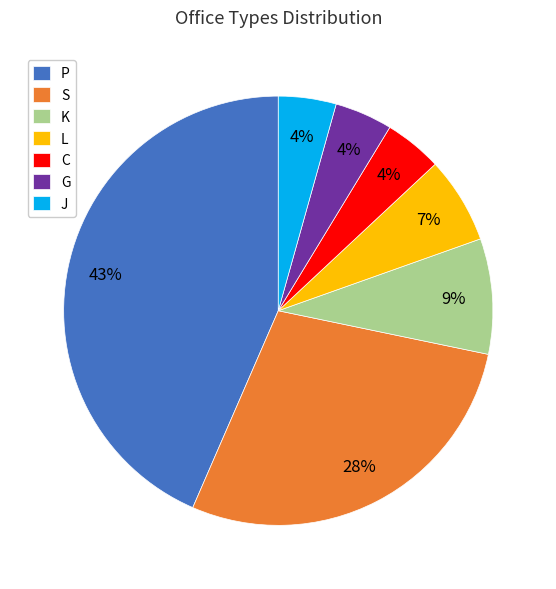

Which category has the biggest portion of the pie?

P